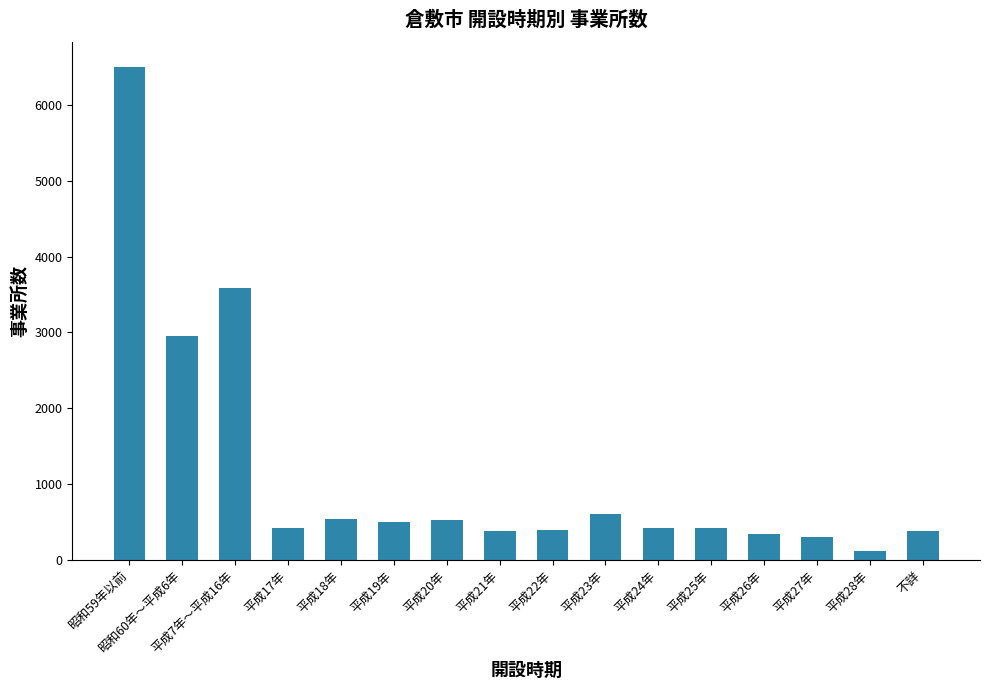

Which category has the highest value across all series?

昭和59年以前